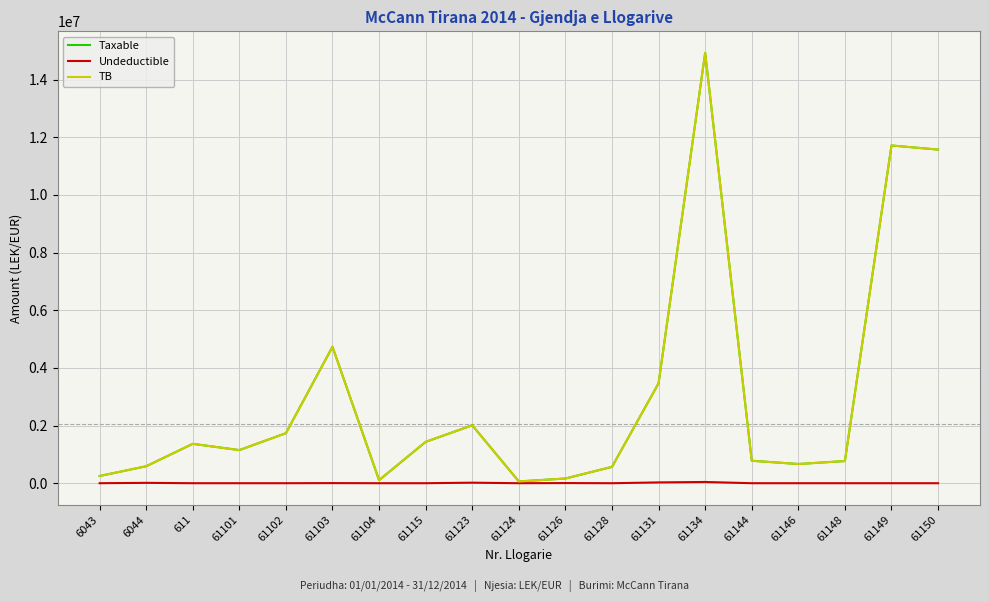

Reading left to right, transcribe all the data shown in this chart.

Taxable: 6043=250227.1	6044=588118.9	611=1366068.5	61101=1149043.7	61102=1735151.5	61103=4735066.9	61104=105900.0	61115=1434003.2	61123=2010362.2	61124=61813.2	61126=163090.0	61128=567460.5	61131=3465988.5	61134=14931158.8	61144=779642.1	61146=666085.5	61148=769080.9	61149=11717876.6	61150=11574631.1
Undeductible: 6043=0.0	6044=12822.0	611=0.0	61101=0.0	61102=0.0	61103=3920.0	61104=0.0	61115=250.0	61123=18500.0	61124=0.0	61126=5100.0	61128=0.0	61131=28000.0	61134=43299.0	61144=0.0	61146=0.0	61148=0.0	61149=0.0	61150=0.0
TB: 6043=250227.1	6044=588118.9	611=1366068.5	61101=1149043.7	61102=1735151.5	61103=4735066.9	61104=105900.0	61115=1434003.2	61123=2010362.2	61124=61813.2	61126=163090.0	61128=567460.5	61131=3465988.5	61134=14931158.8	61144=779642.1	61146=666085.5	61148=769080.9	61149=11717876.6	61150=11574631.1